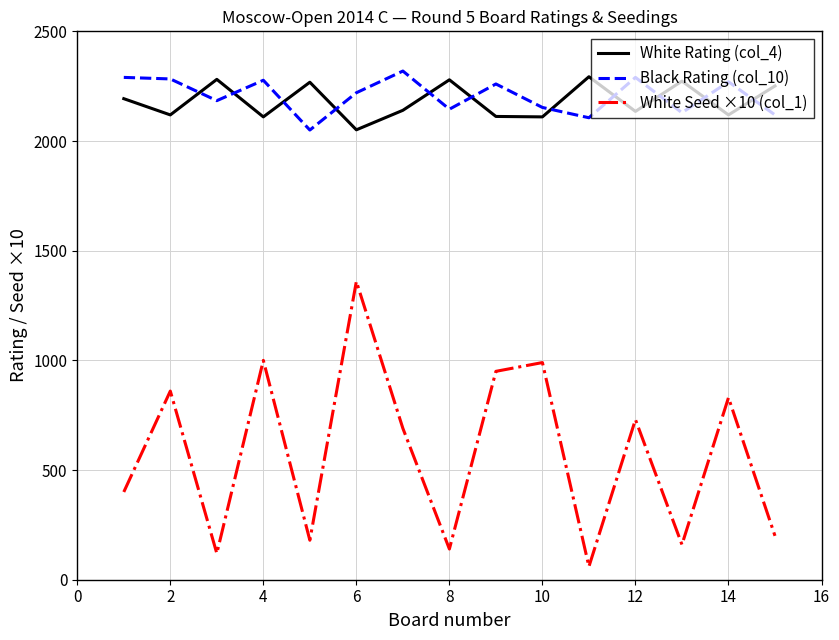

How many values in the White Rating (col_4) series are below 2140?

7